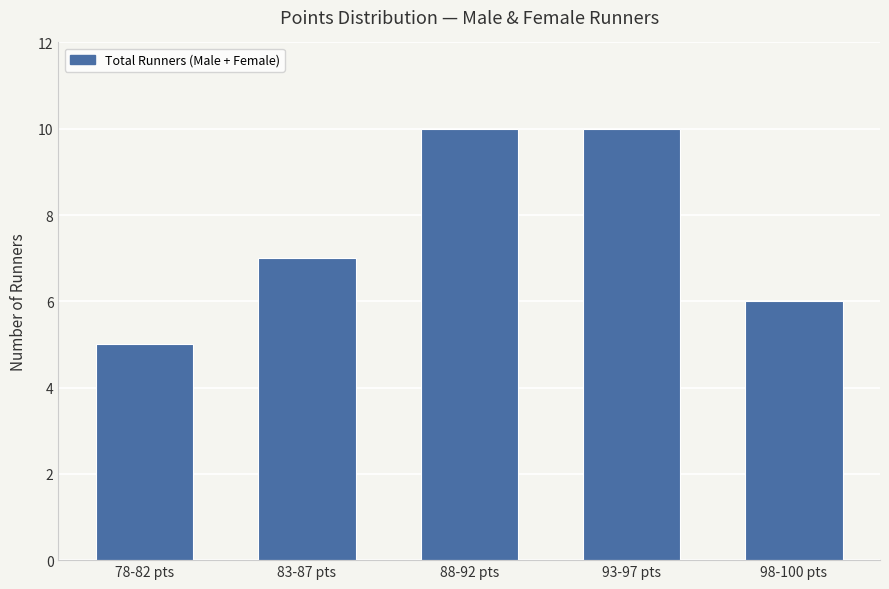

What is the value of the 2nd bar from the left?

7